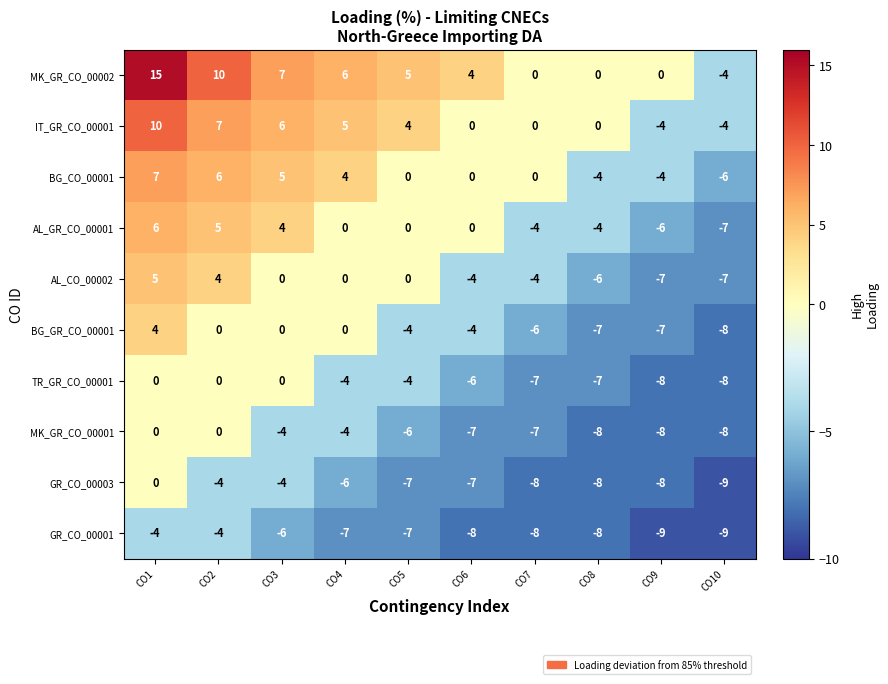

Which label corresponds to the largest value in the chart?

CO1